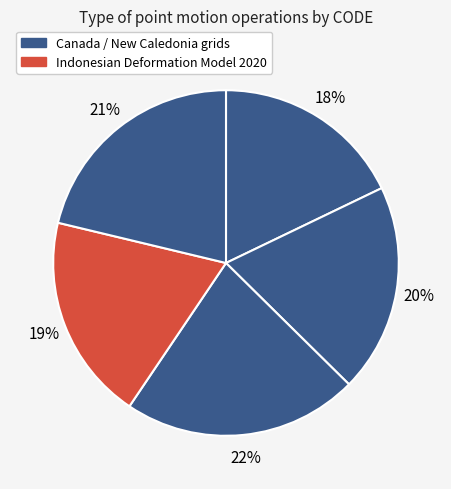

Count the number of slices in the pie.

5